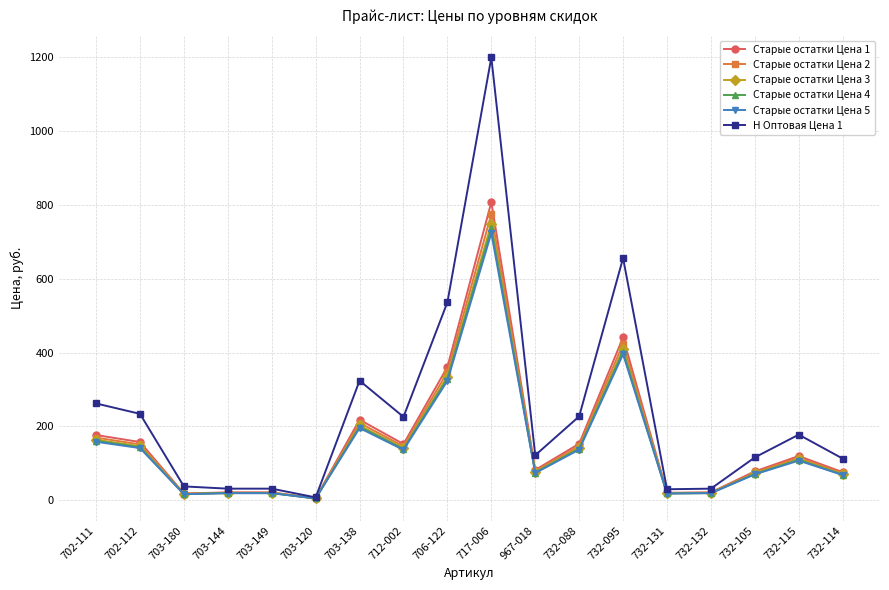

Does the chart have visible grid lines?

Yes